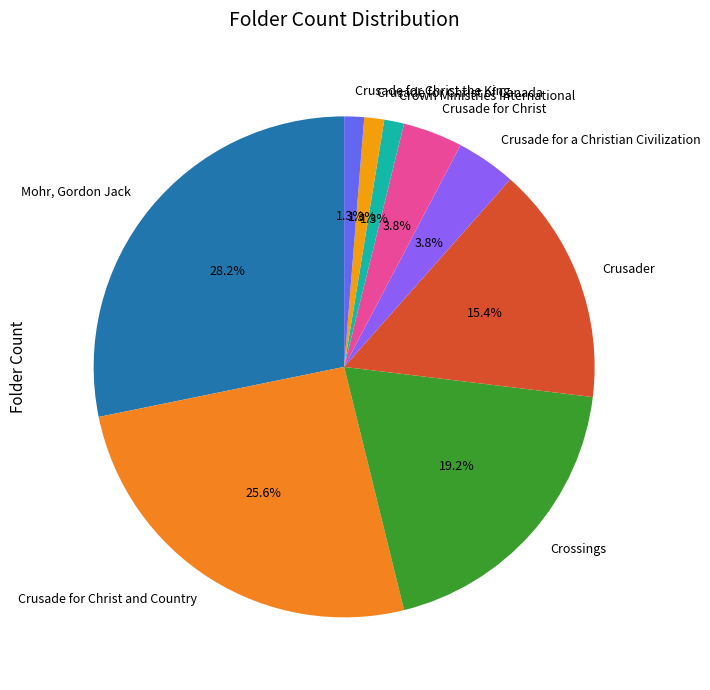

True or false: Crusade for a Christian Civilization accounts for 16% of the total.

False